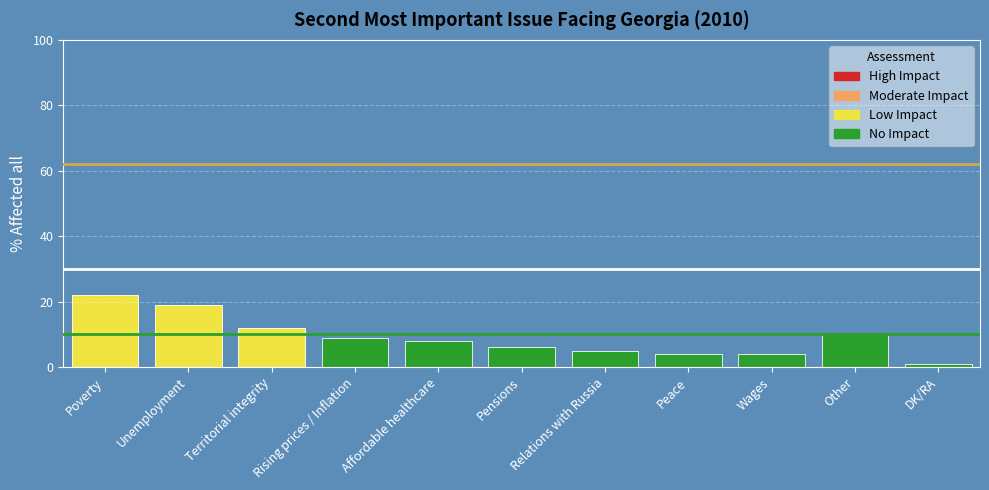

Reading right to left, transcribe all the data shown in this chart.

DK/RA=1	Other=10	Wages=4	Peace=4	Relations with Russia=5	Pensions=6	Affordable healthcare=8	Rising prices / Inflation=9	Territorial integrity=12	Unemployment=19	Poverty=22